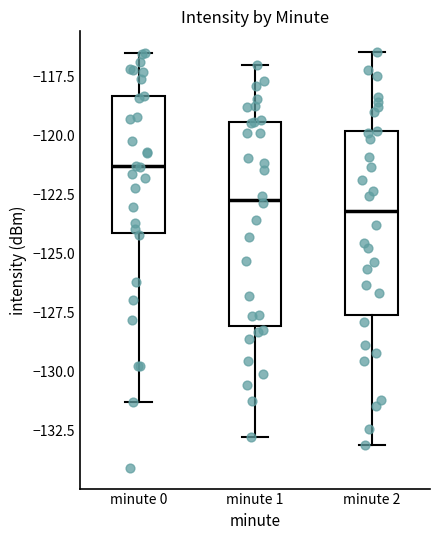

Where does the lower whisker of the box for minute 1 end on the y-axis? The values are not printed on the chart, so give them approximately, as read against the axis.

-133.0